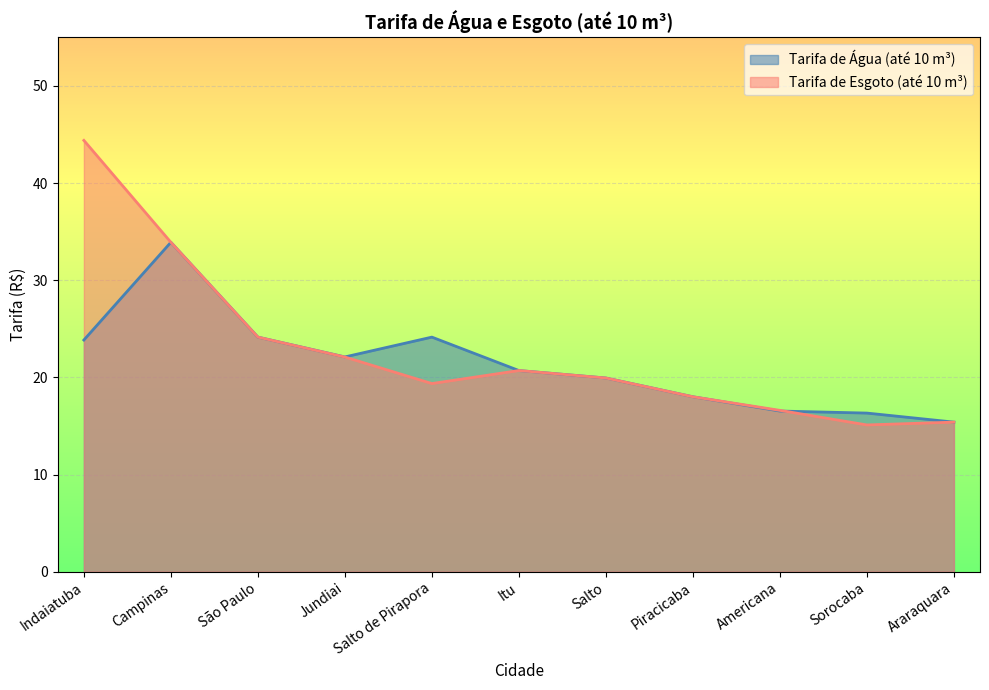

How many lines are shown in the chart?

2